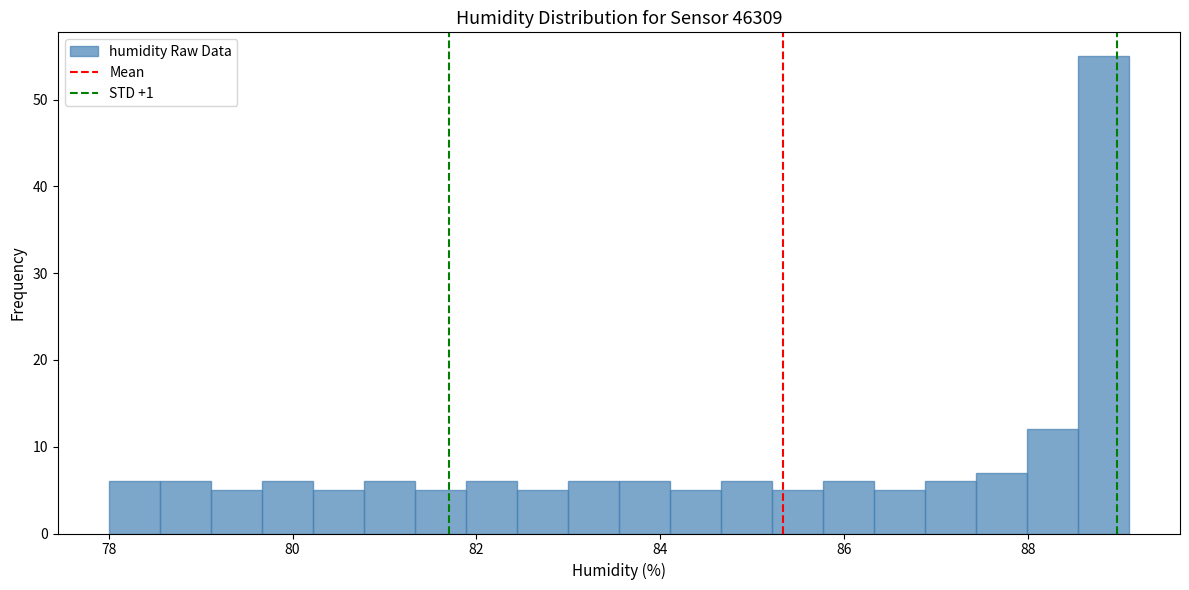

Read against the x-axis, roughly where is the centre of the tallest bar?

88.8